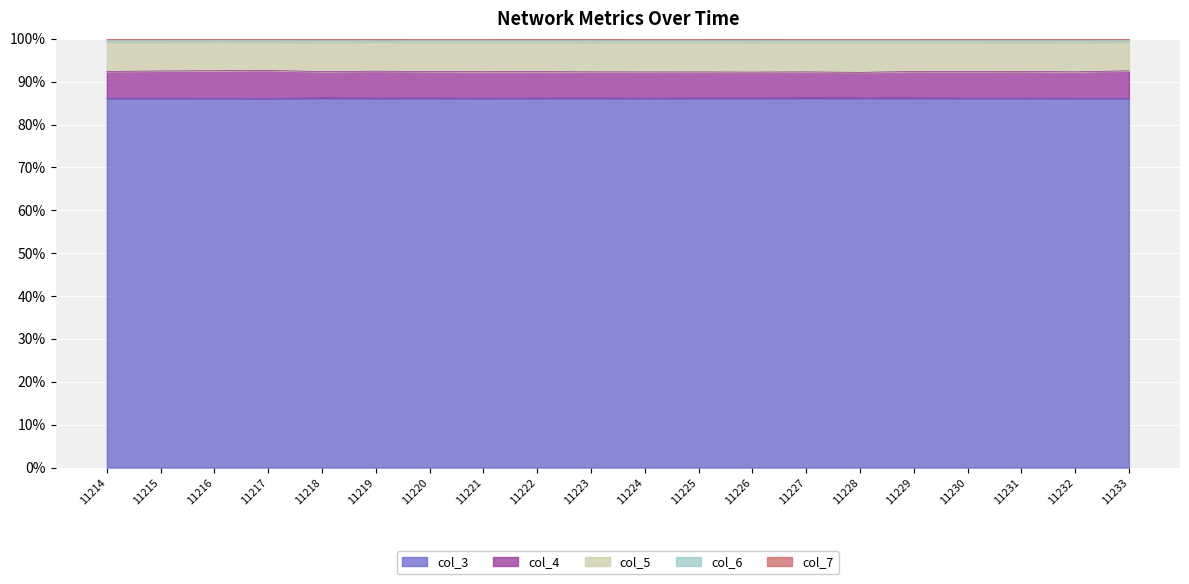

What is the lowest value of the col_3 series?

86.1